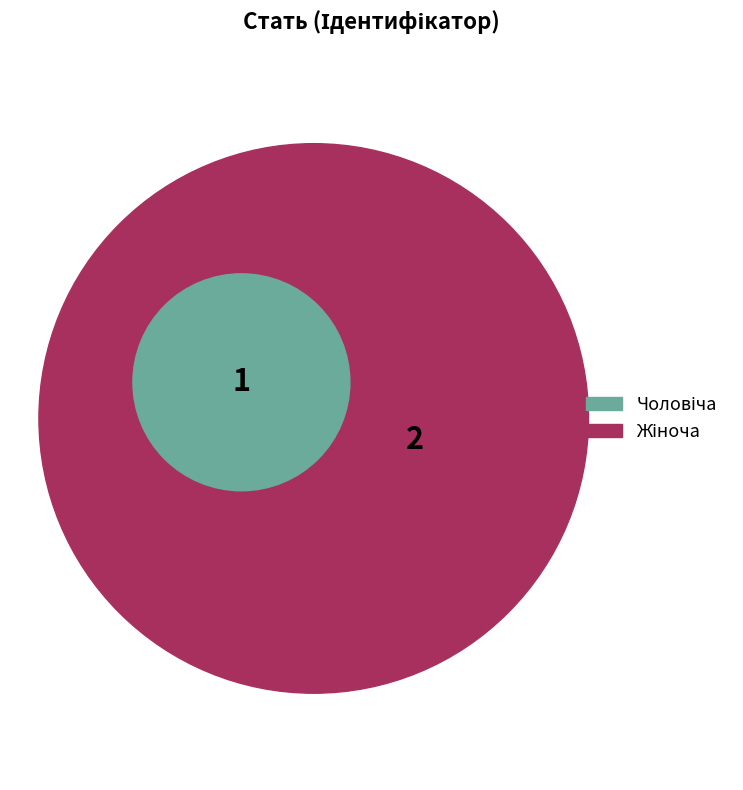

To the nearest percent, what portion does Чоловіча represent?

33%